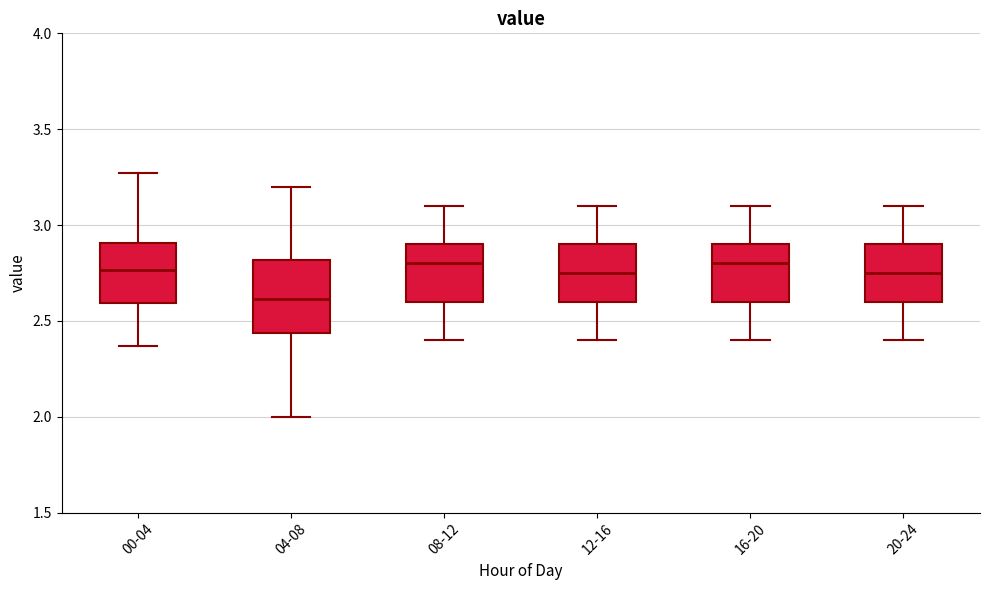

Reading left to right, read every box against the y-axis: the position of its median line, the range the box covers, and the ends of its whiskers. The values are not printed on the chart, so give them approximately, as read against the axis.

00-04: median 2.75, box 2.60 to 2.90, whiskers 2.35 to 3.25
04-08: median 2.60, box 2.45 to 2.80, whiskers 2.00 to 3.20
08-12: median 2.80, box 2.60 to 2.90, whiskers 2.40 to 3.10
12-16: median 2.75, box 2.60 to 2.90, whiskers 2.40 to 3.10
16-20: median 2.80, box 2.60 to 2.90, whiskers 2.40 to 3.10
20-24: median 2.75, box 2.60 to 2.90, whiskers 2.40 to 3.10